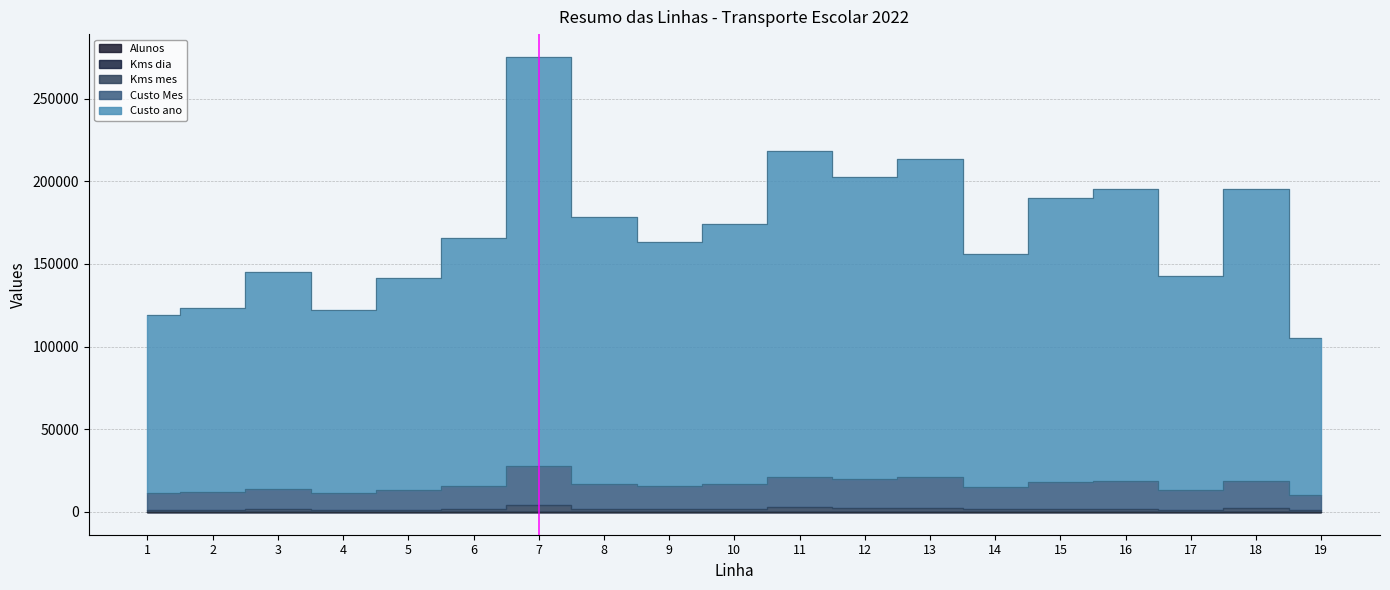

Is it true that Alunos equals 17.0 at 3?

True